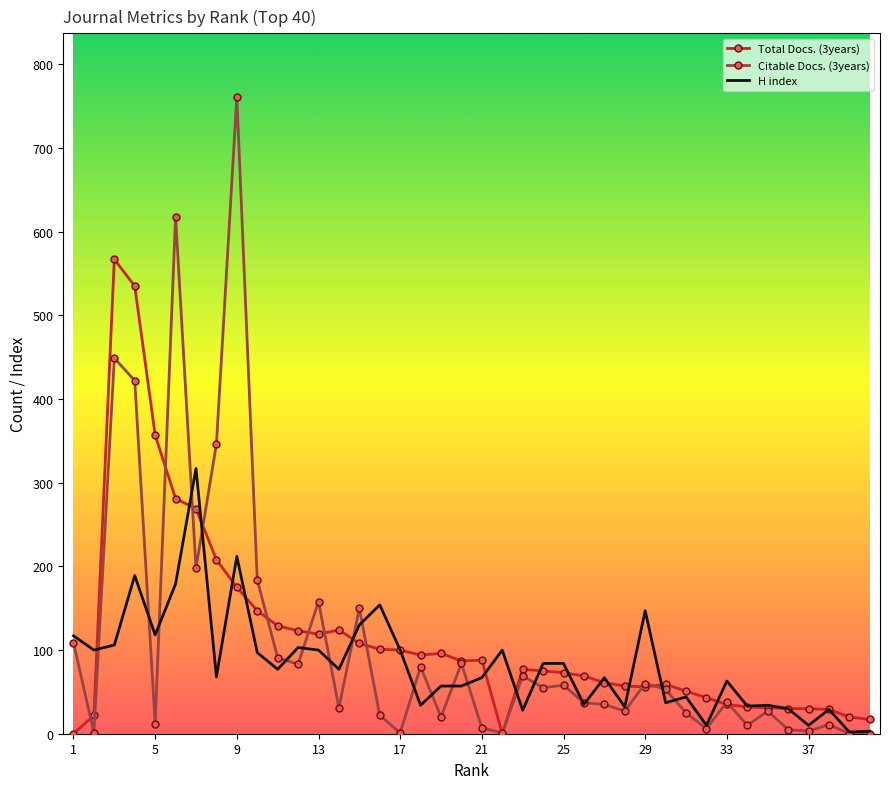

Which series has the largest range (max minus min)?

Citable Docs. (3years)